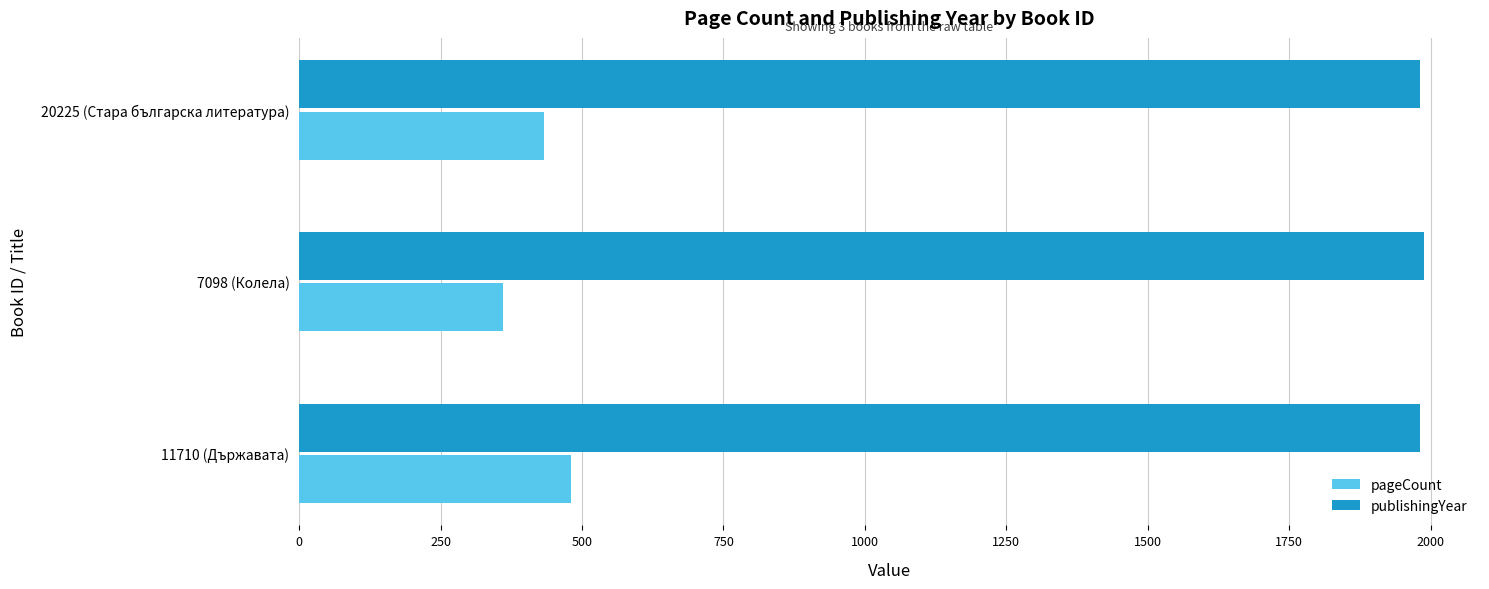

The value of pageCount at 11710 (Държавата) is 480. True or false?

True